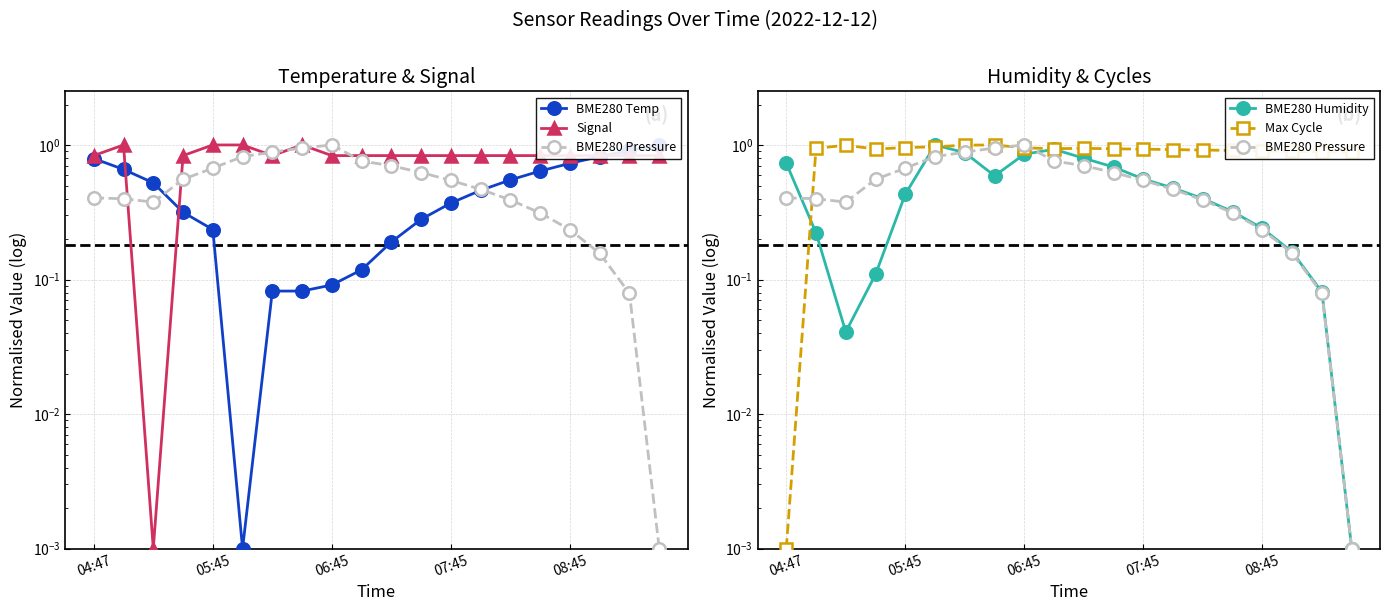

True or false: Max Cycle has more than 2 points higher than both neighbors.

True